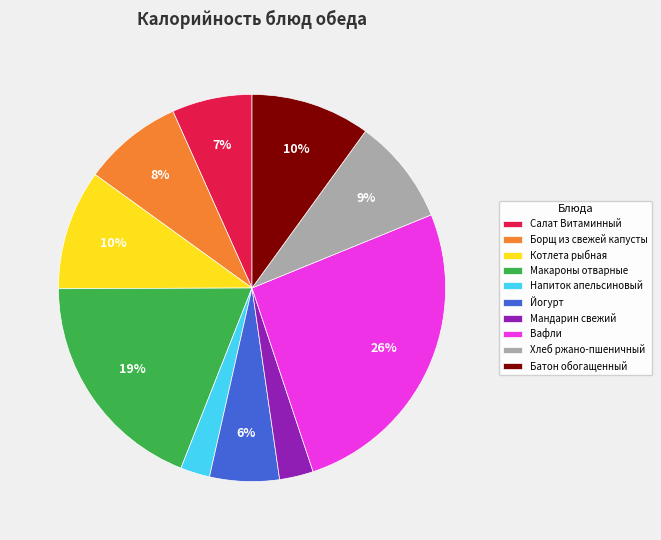

Does Борщ из свежей капусты represent more than half of the total?

No